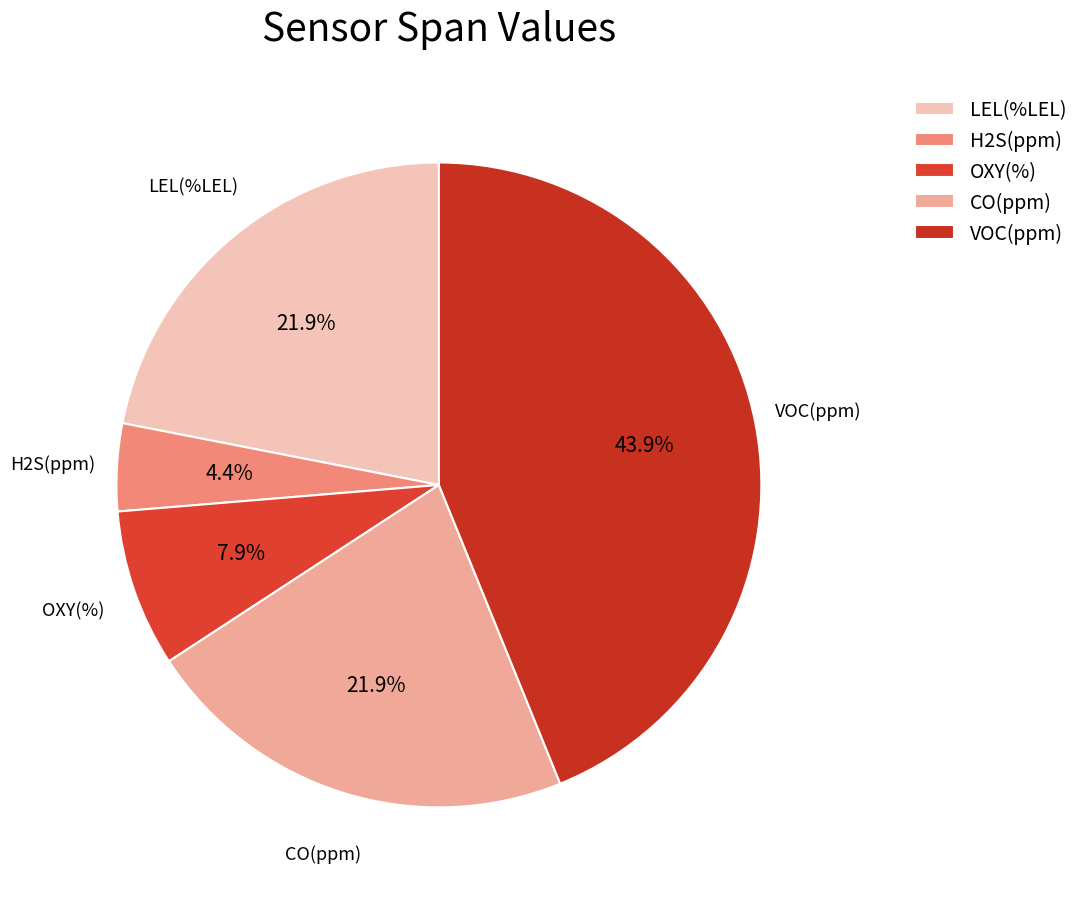

True or false: VOC(ppm) accounts for 12% of the total.

False